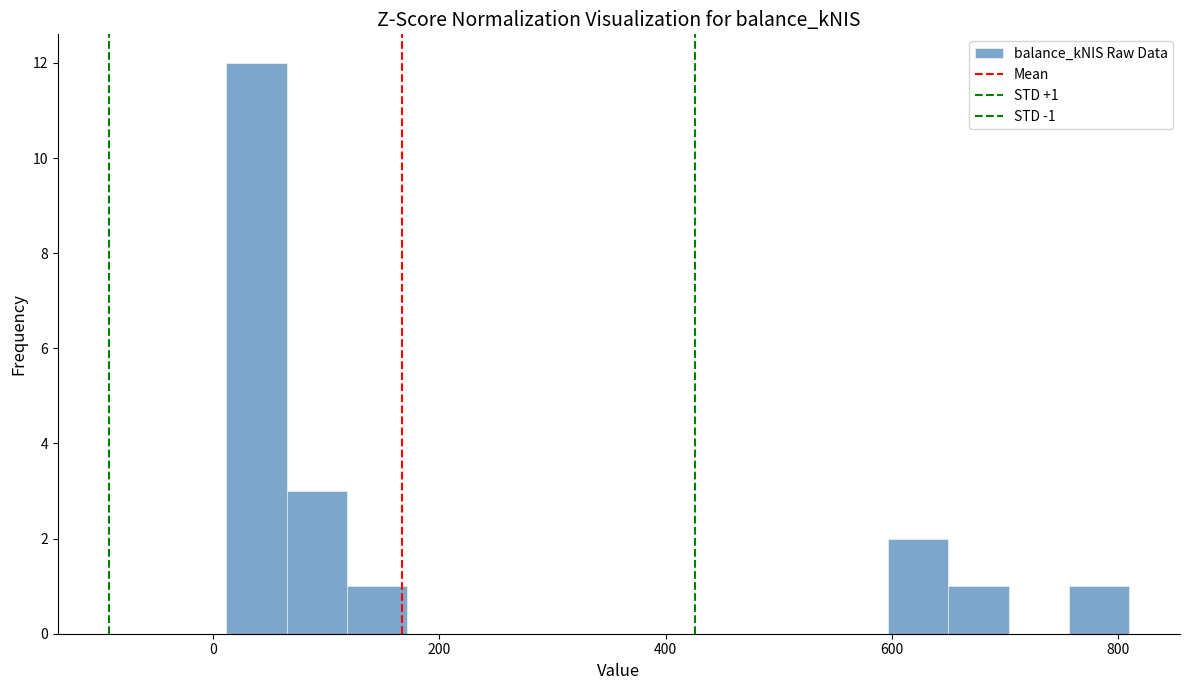

Read against the x-axis, roughly where is the centre of the tallest bar?

40